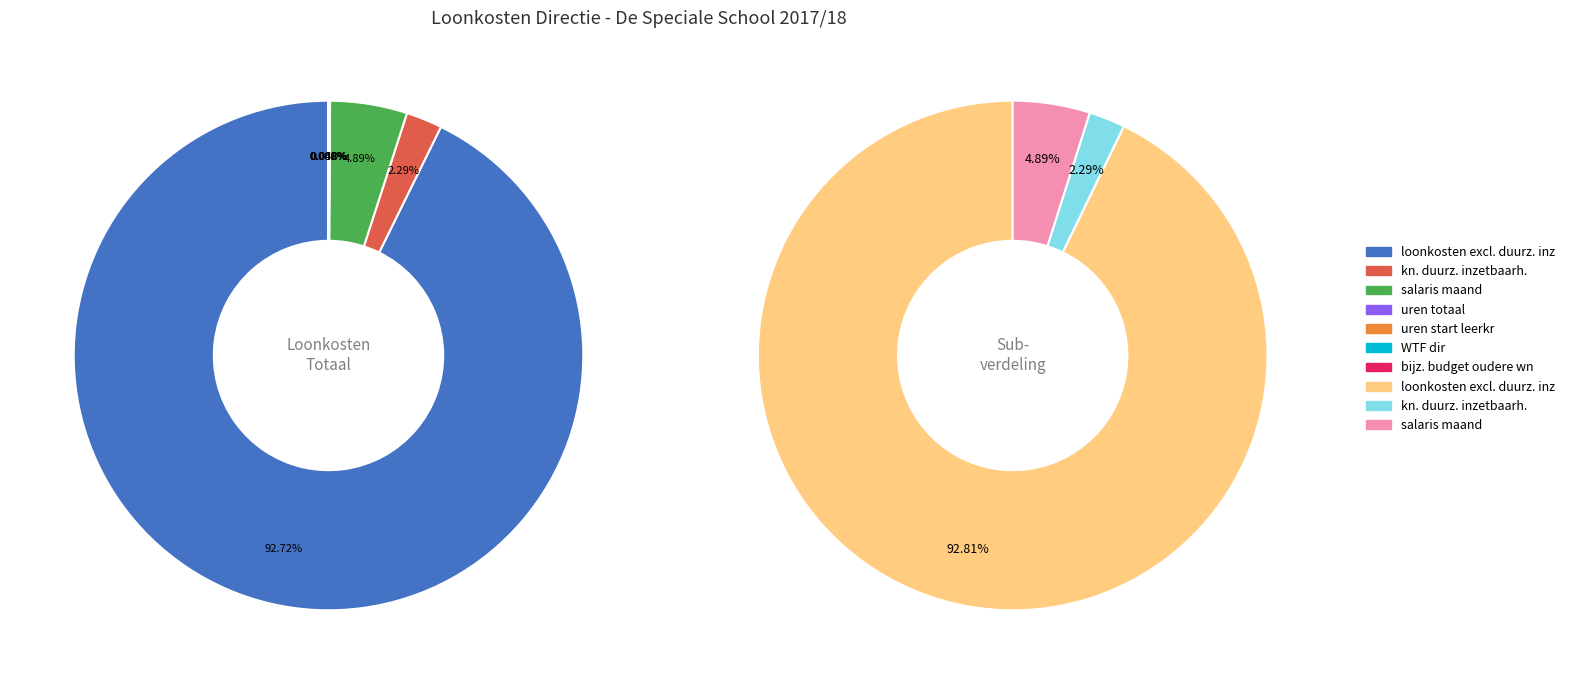

The budget regel. bapo slice represents 15% of the pie. True or false?

False